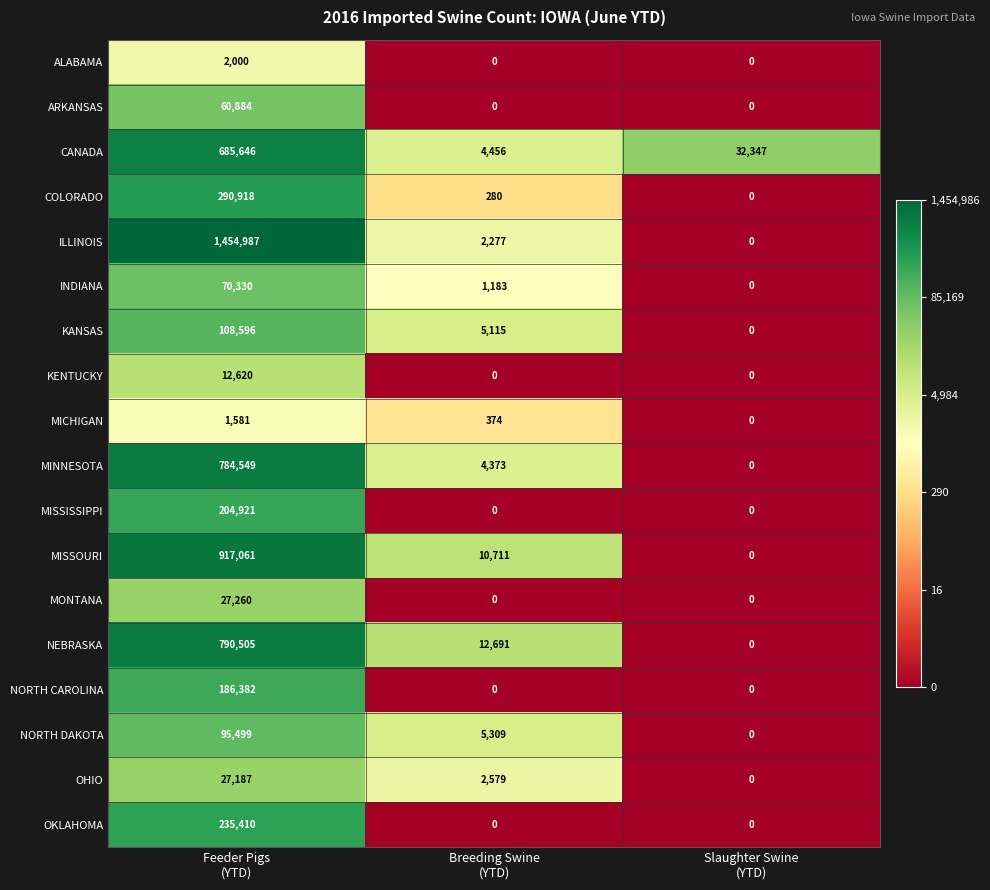

What is the total value across all series at Breeding Swine
(YTD)?

49348